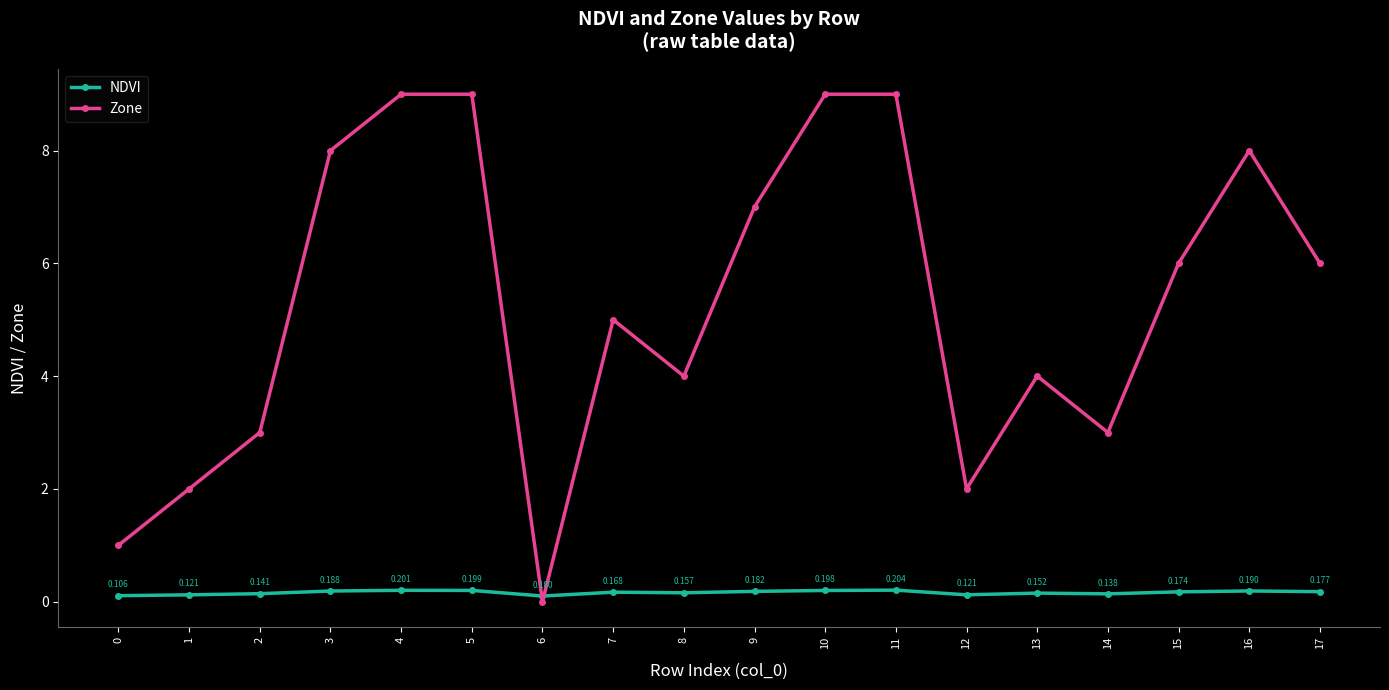

What is the value of the NDVI point at the 1st from the left?

0.1